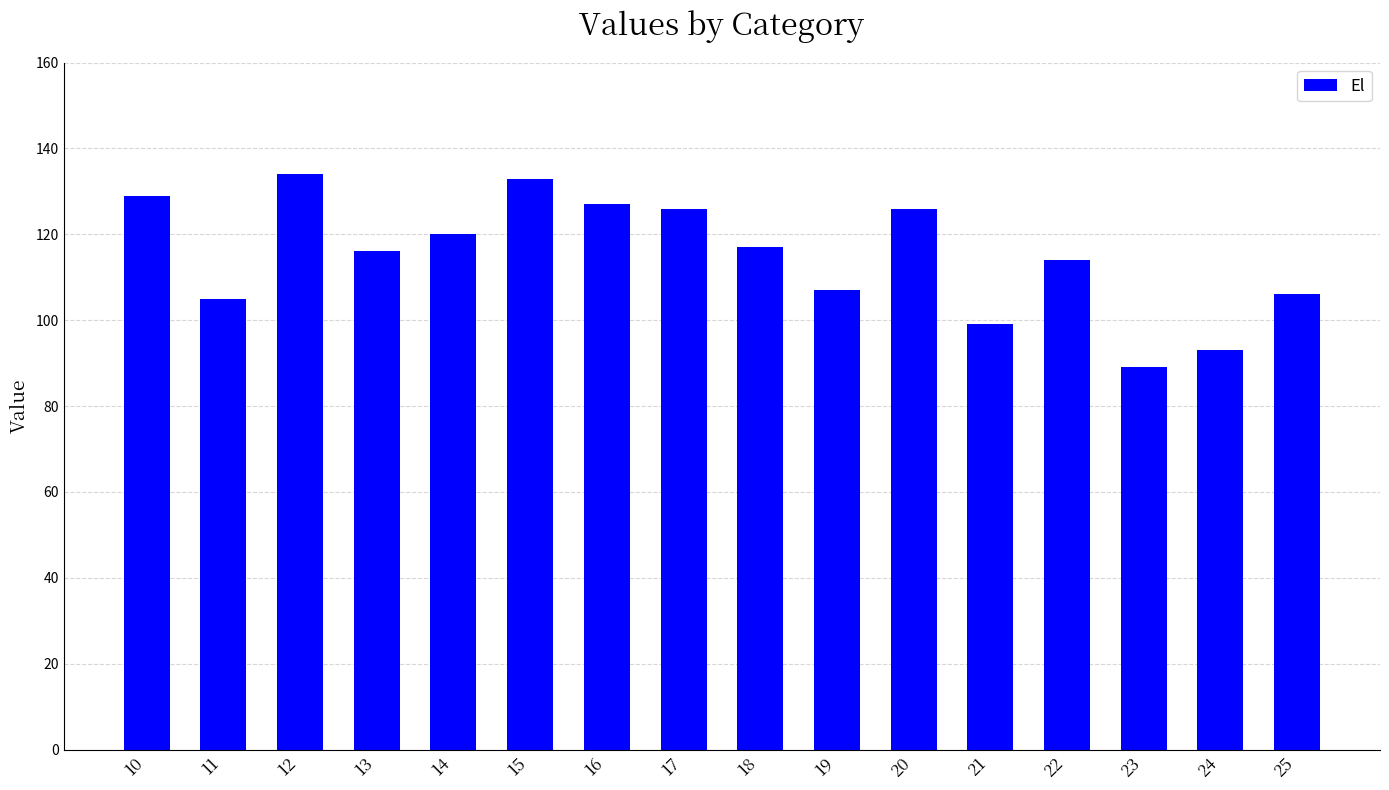

How many bars are there in total?

16